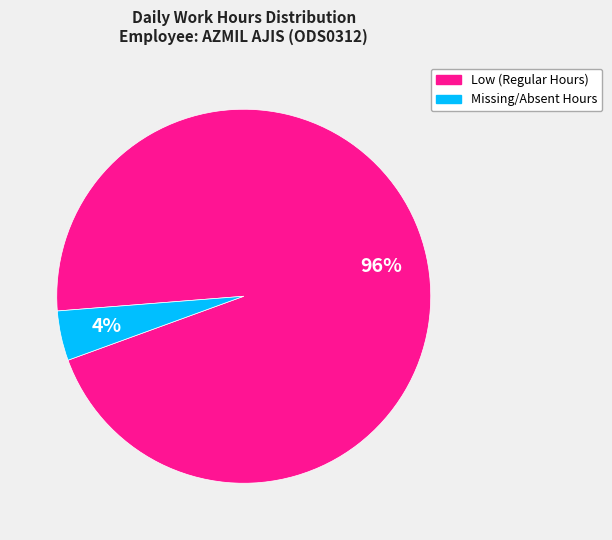

Which category has the biggest portion of the pie?

Low (Regular Hours)